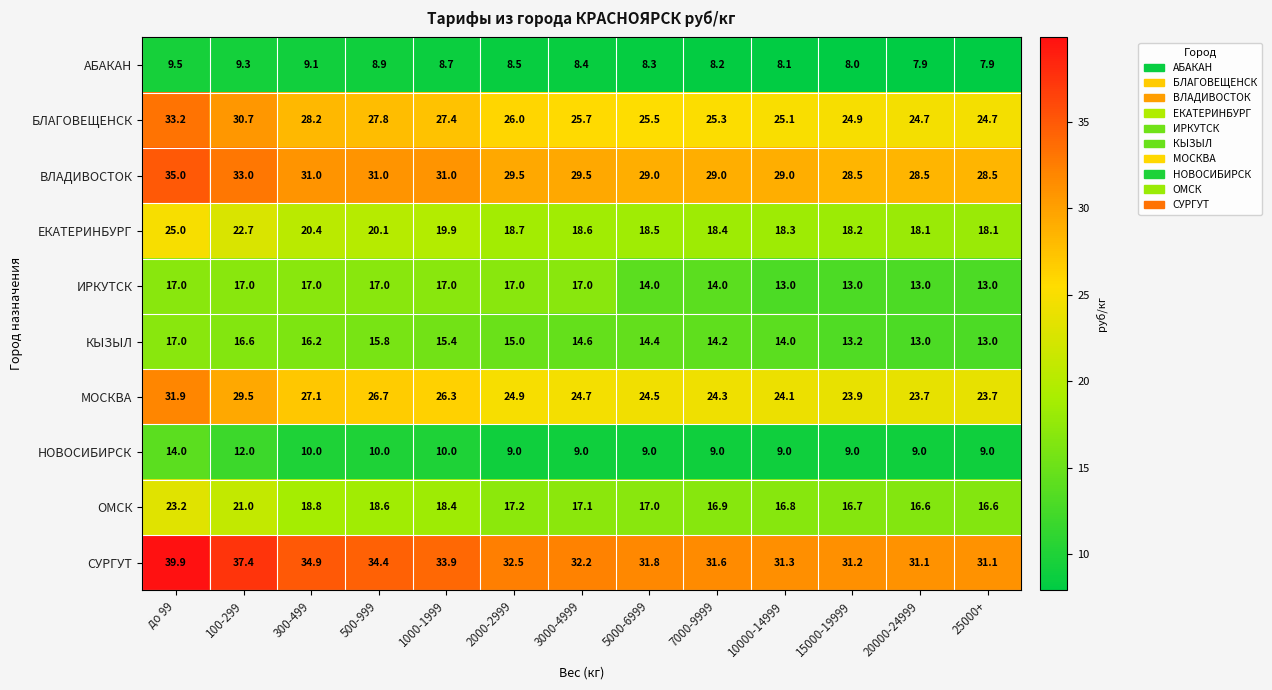

At which category does the chart reach its peak across all series?

до 99